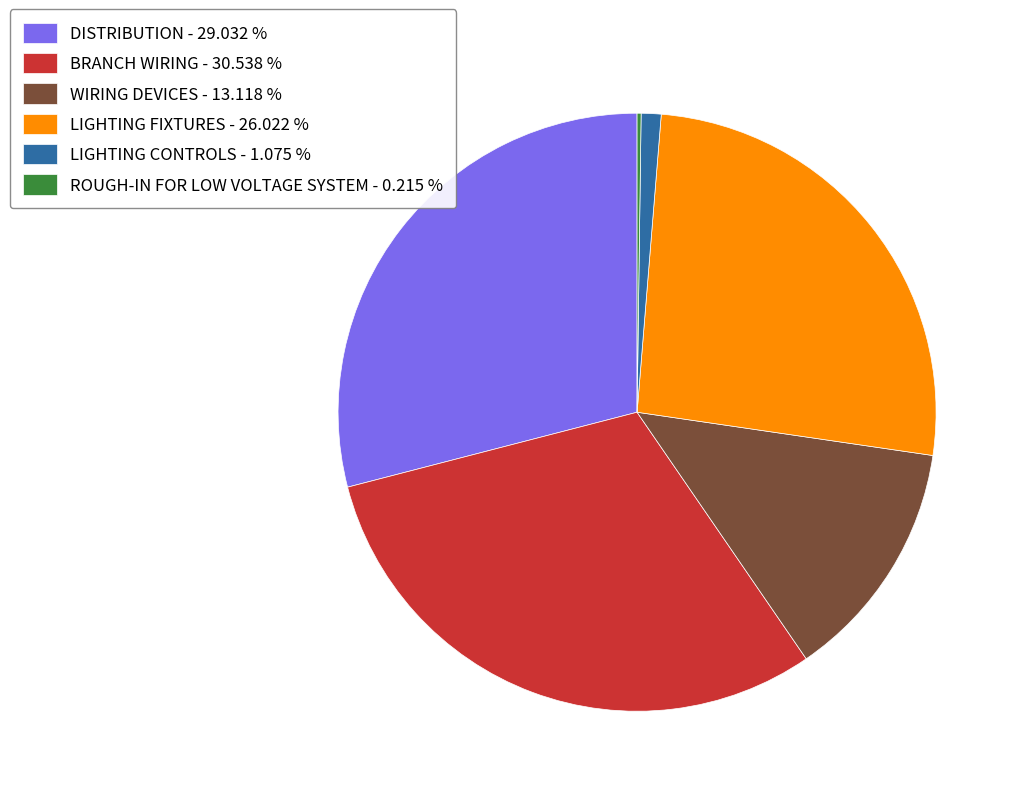

Is it true that WIRING DEVICES is 6% of the pie?

False